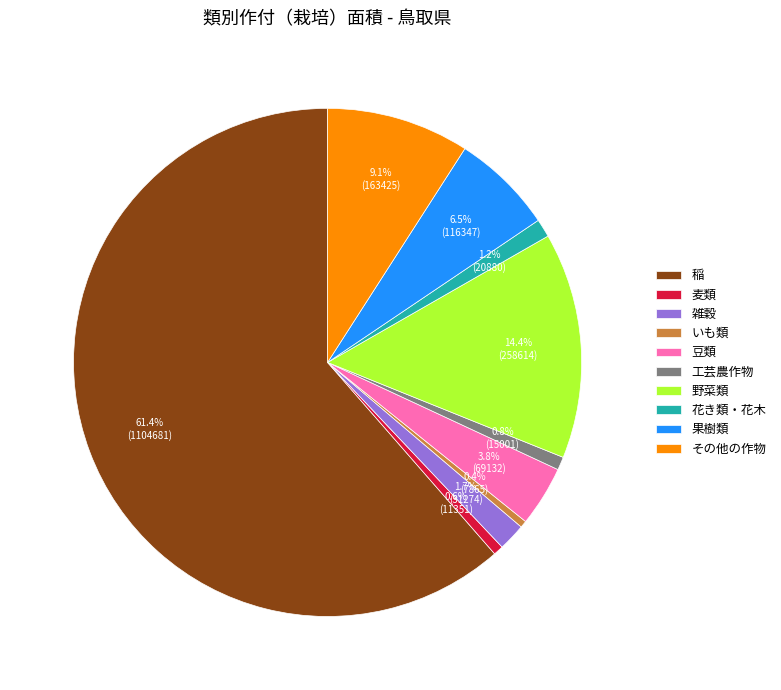

Which has a higher value, 工芸農作物 or 果樹類?

果樹類